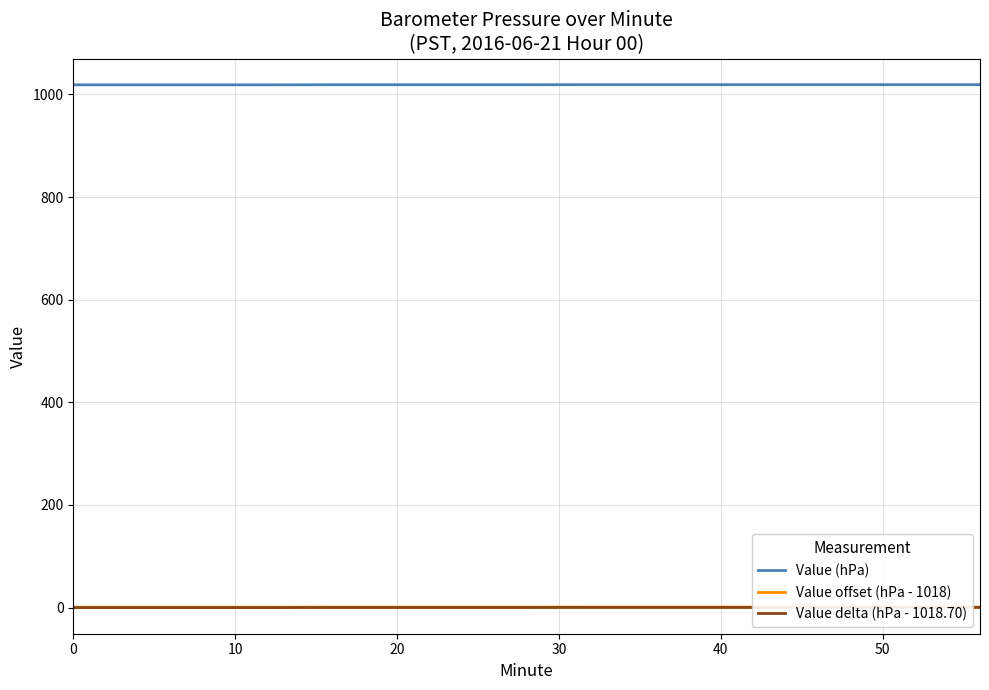

What is the sum of all Value (hPa) values?

15283.7